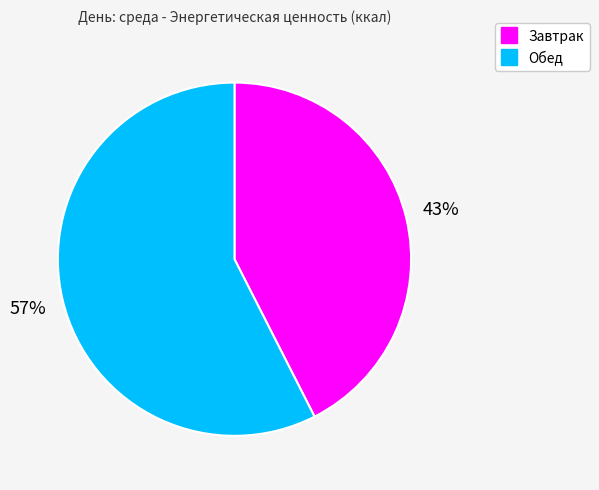

Which has a higher value, Обед or Завтрак?

Обед